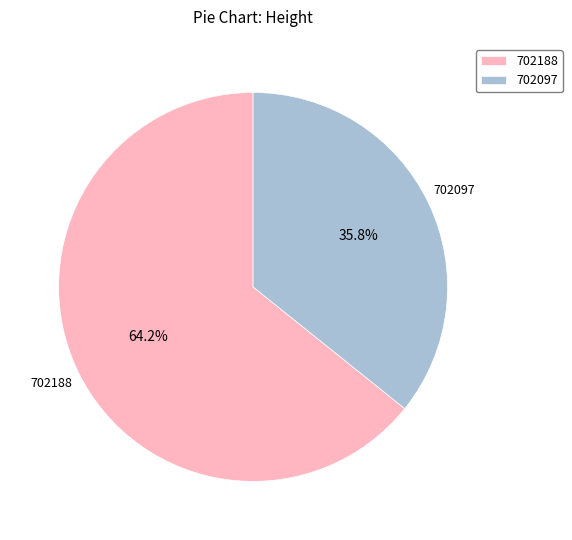

To the nearest percent, what percentage of the pie is 702097?

36%